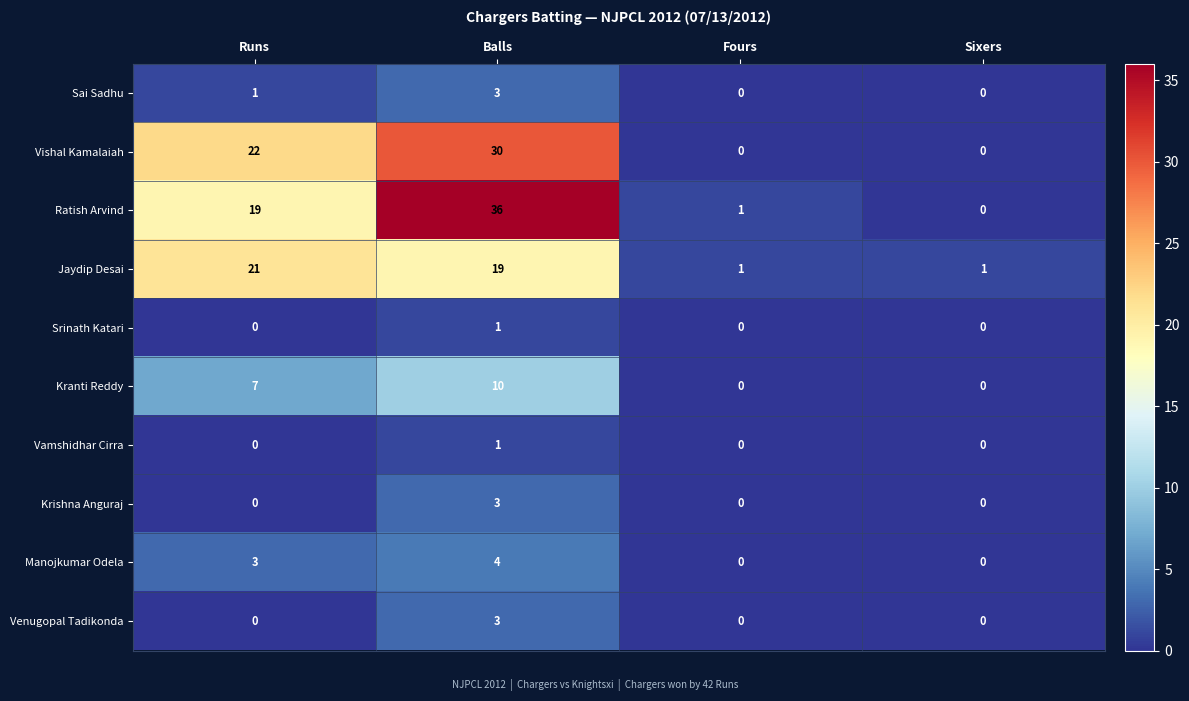

Between Balls and Fours, which series saw the biggest shift?

Ratish Arvind